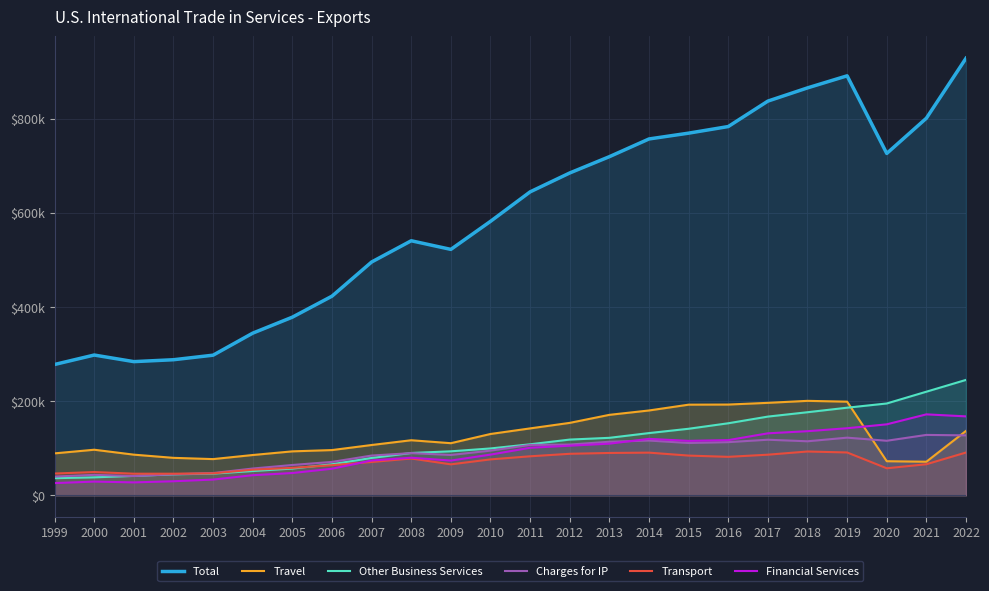

How many interior local peaks does the Charges for IP series have?

6